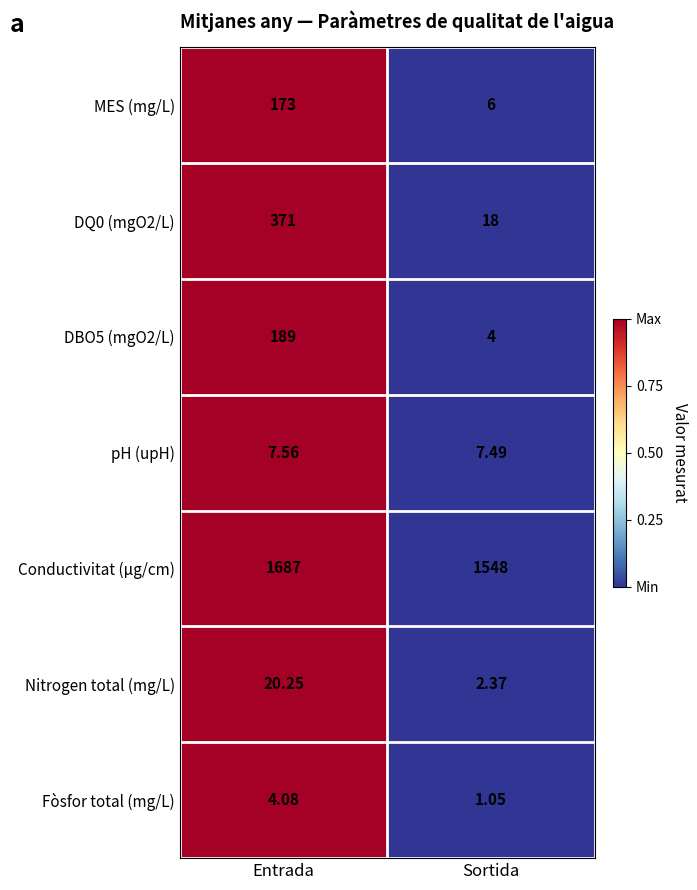

What is the total value across all series at Entrada?

2451.9